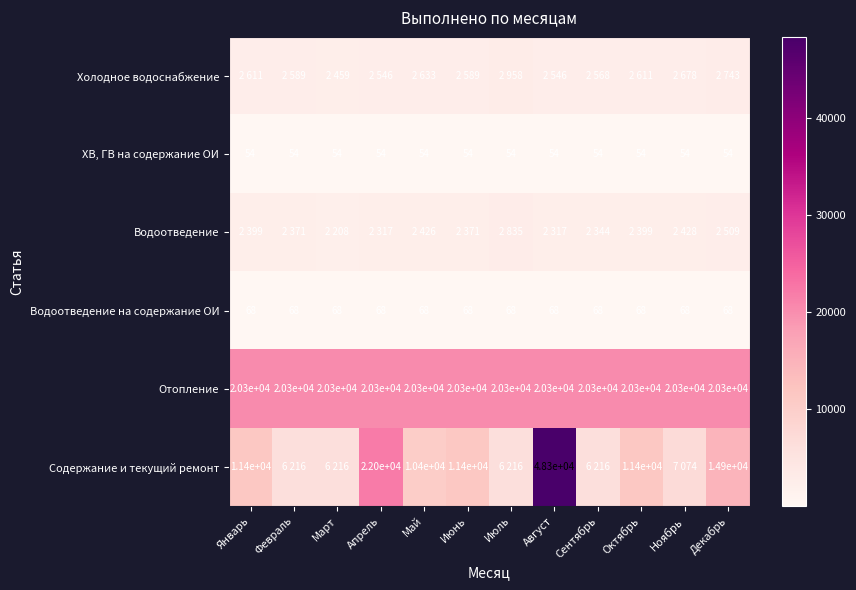

What is the minimum value for Водоотведение на содержание ОИ?

68